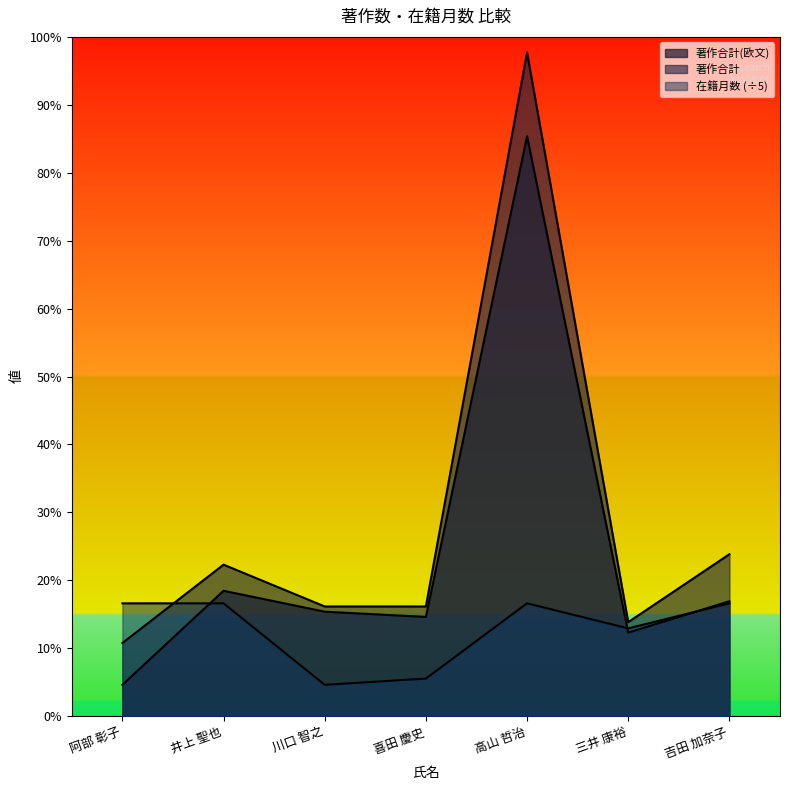

Which series has the widest spread of values?

著作合計